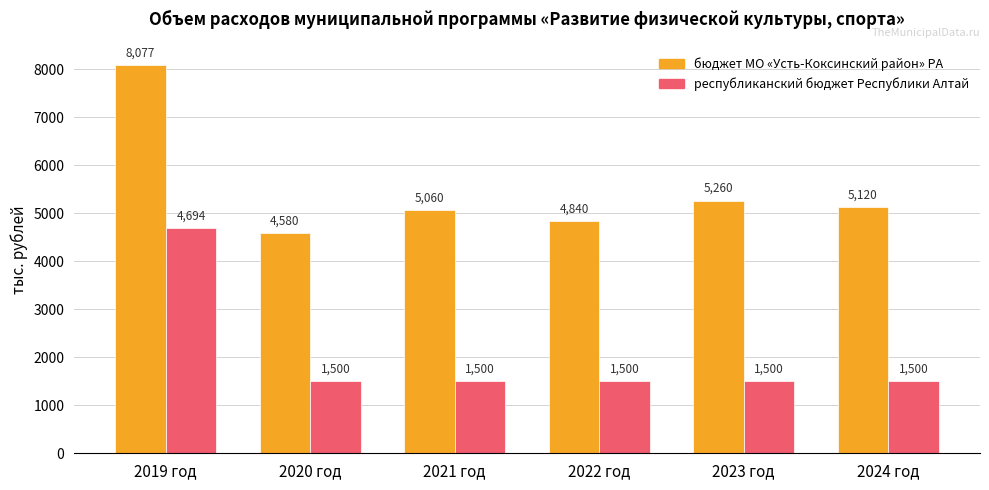

Is it true that бюджет МО «Усть-Коксинский район» РА equals 1934.5 at 2022 год?

False